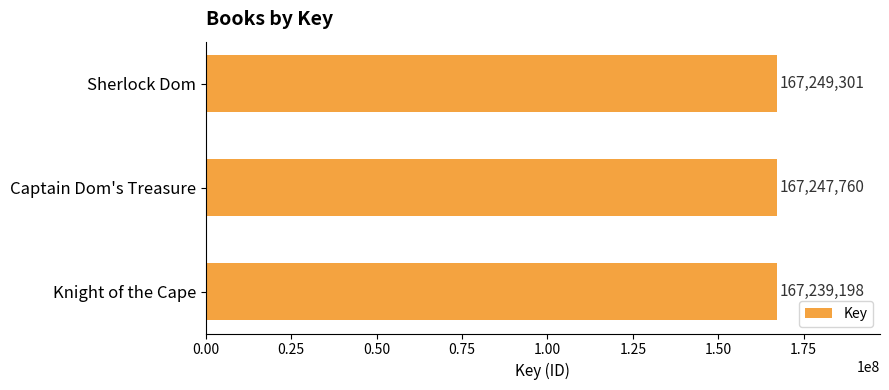

Which has a higher value, Sherlock Dom or Captain Dom's Treasure?

Sherlock Dom